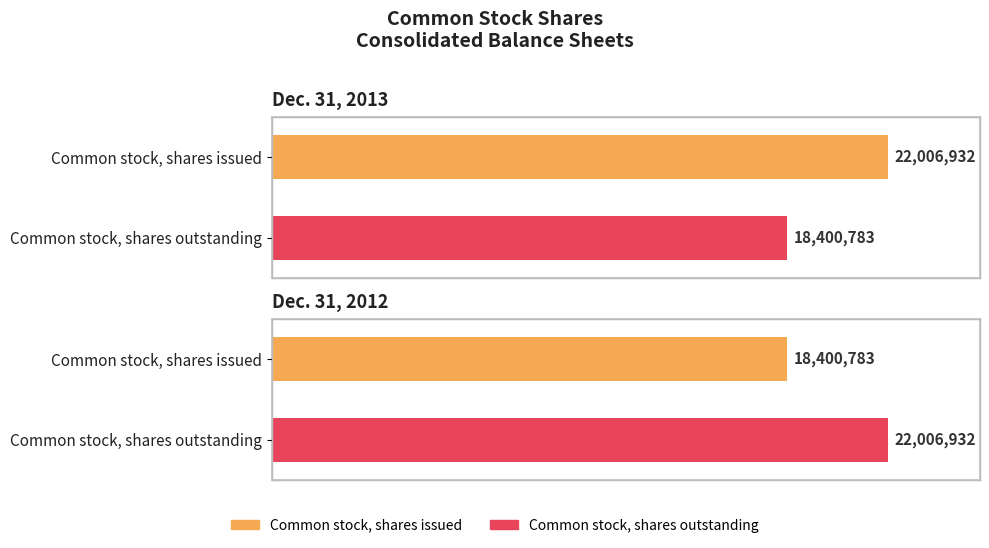

How many data points in Dec. 31, 2012 are less than 22006932?

1